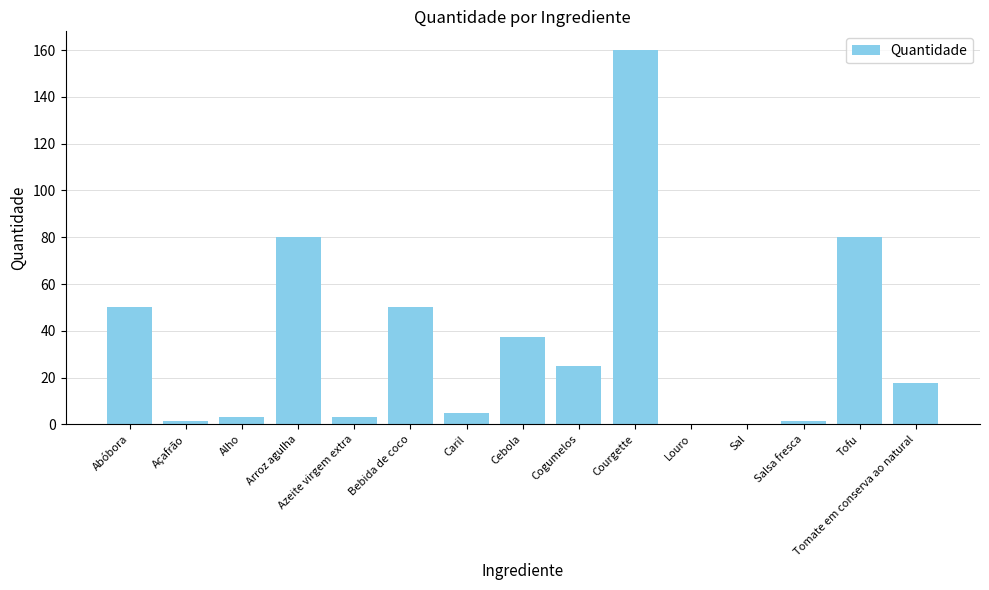

Which has a higher value, Cebola or Tomate em conserva ao natural?

Cebola